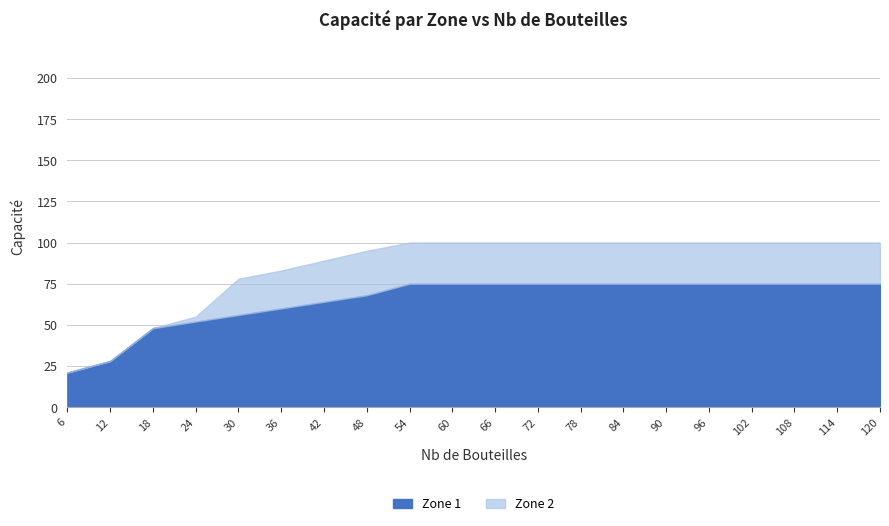

What is the lowest value of the Zone 1 series?

21